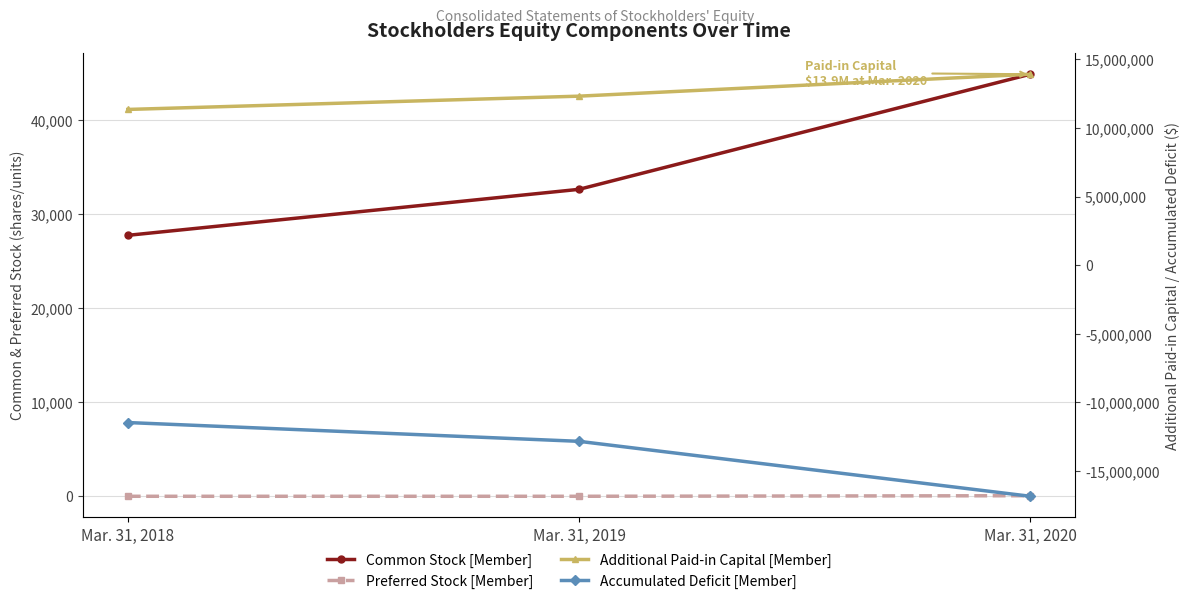

How many values in the Accumulated Deficit [Member] series exceed -12833496?

1